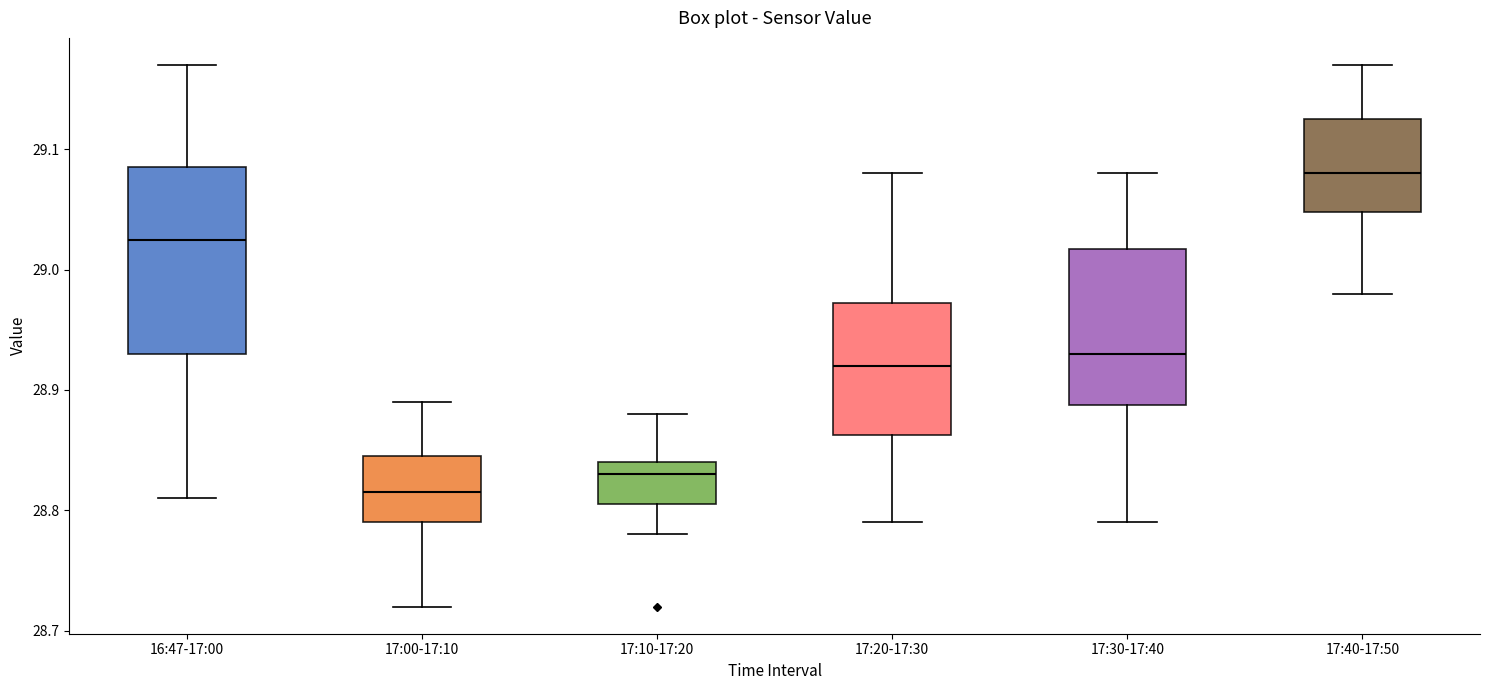

Reading left to right, transcribe this box plot: for each box, give where its median line is, the range the box spans, and where its two whiskers end, as read against the y-axis. The values are not printed on the chart, so give them approximately, as read against the axis.

16:47-17:00: median 29.03, box 28.93 to 29.09, whiskers 28.81 to 29.17
17:00-17:10: median 28.82, box 28.79 to 28.85, whiskers 28.72 to 28.89
17:10-17:20: median 28.83, box 28.81 to 28.84, whiskers 28.78 to 28.88
17:20-17:30: median 28.92, box 28.86 to 28.97, whiskers 28.79 to 29.08
17:30-17:40: median 28.93, box 28.89 to 29.02, whiskers 28.79 to 29.08
17:40-17:50: median 29.08, box 29.05 to 29.13, whiskers 28.98 to 29.17